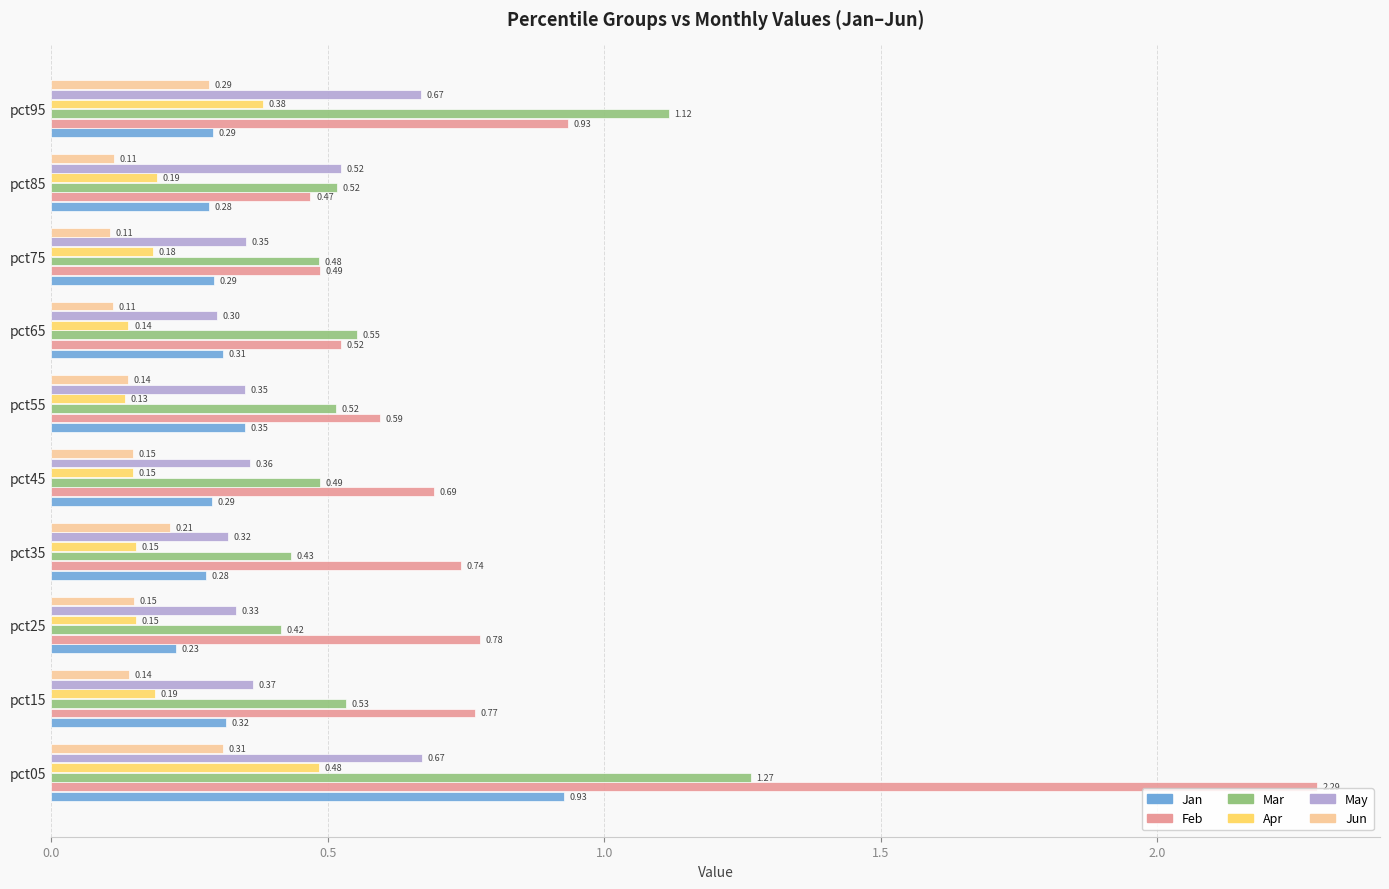

What is the sum of the May values at pct05 and pct55?

1.0